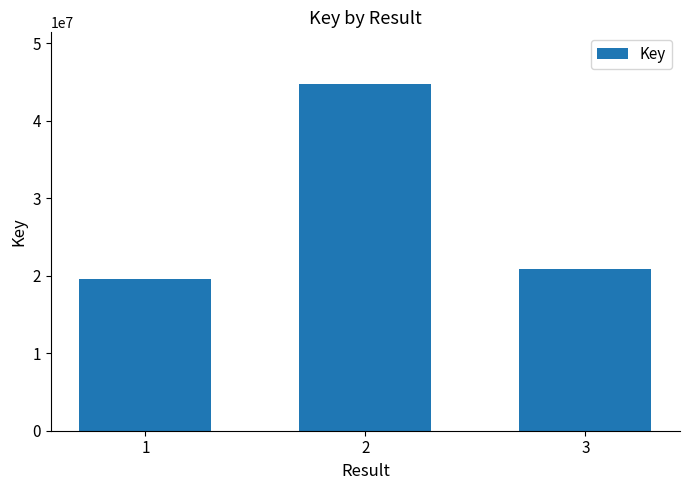

What is the value of the 1st bar from the left?

19626324